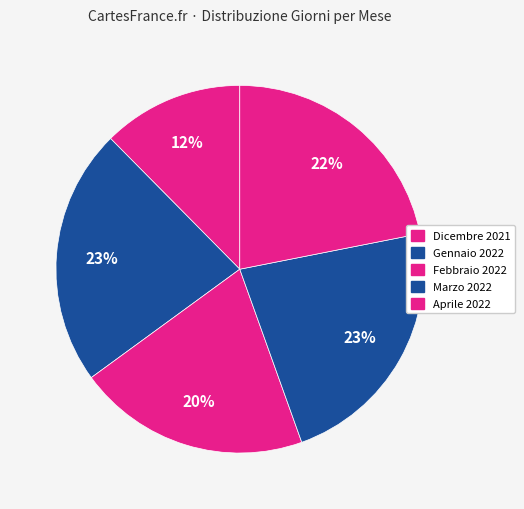

To the nearest percent, what is the difference between the Dicembre 2021 and Aprile 2022 slice percentages?

9%